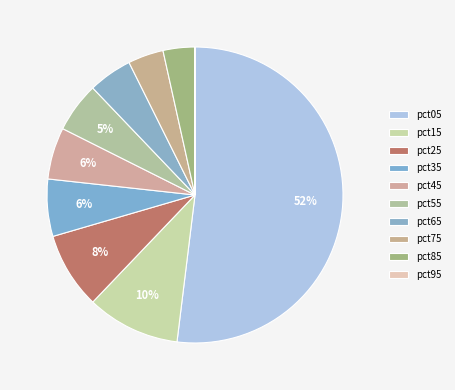

Is it true that pct65 is 16% of the pie?

False